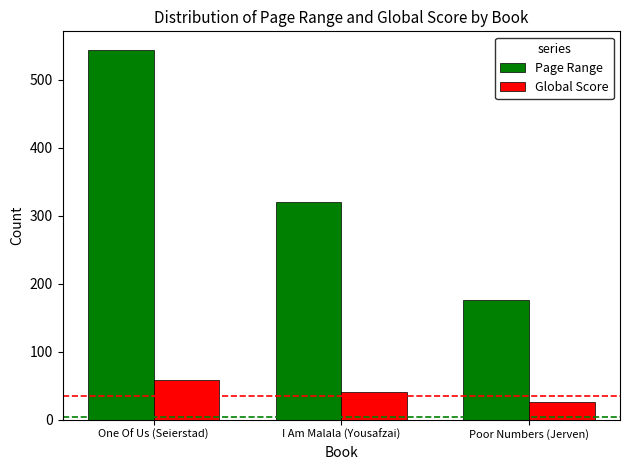

Which series has the widest spread of values?

Page Range